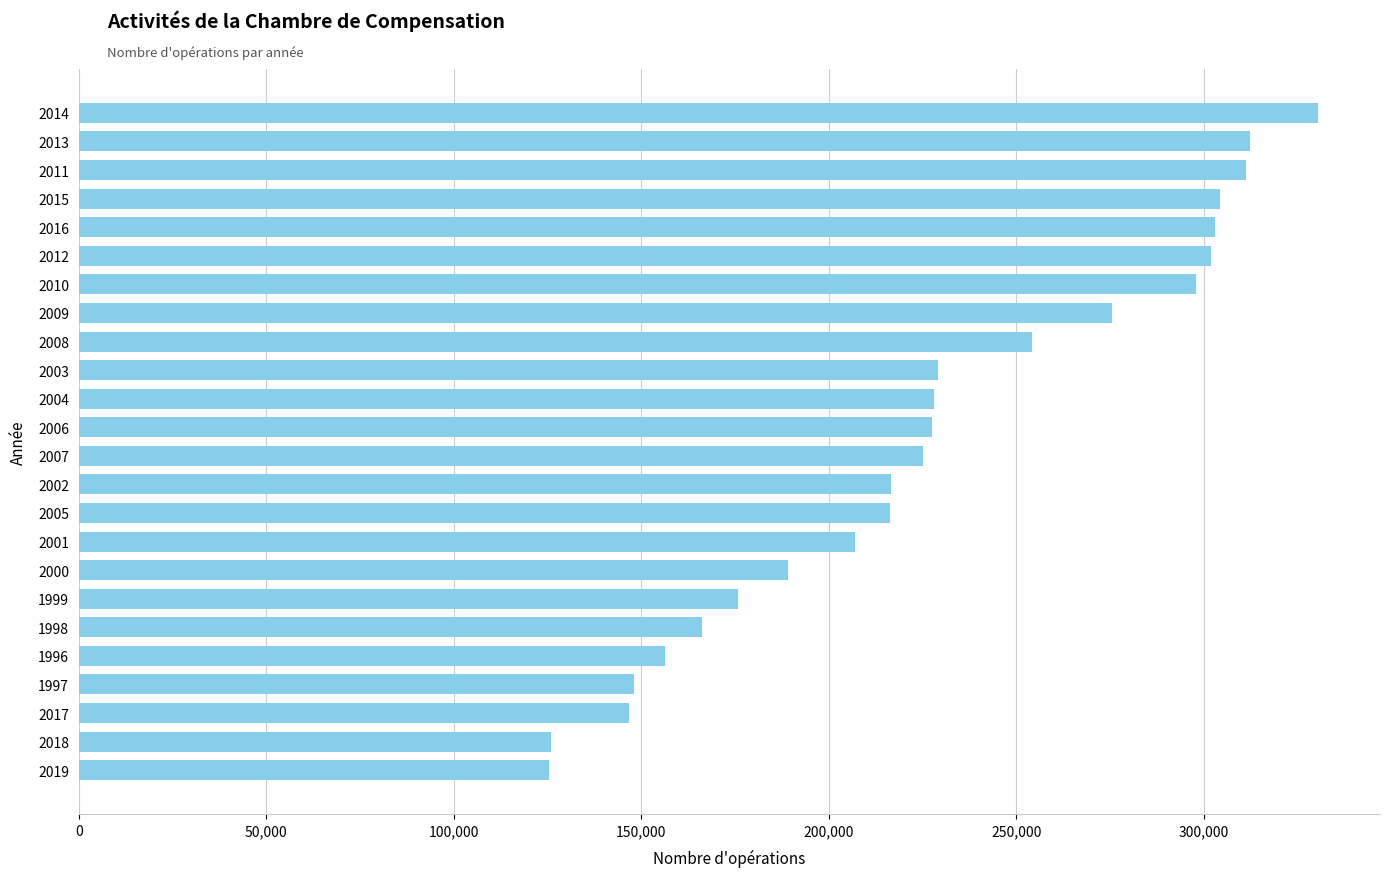

What is the sum of all values?

5473741